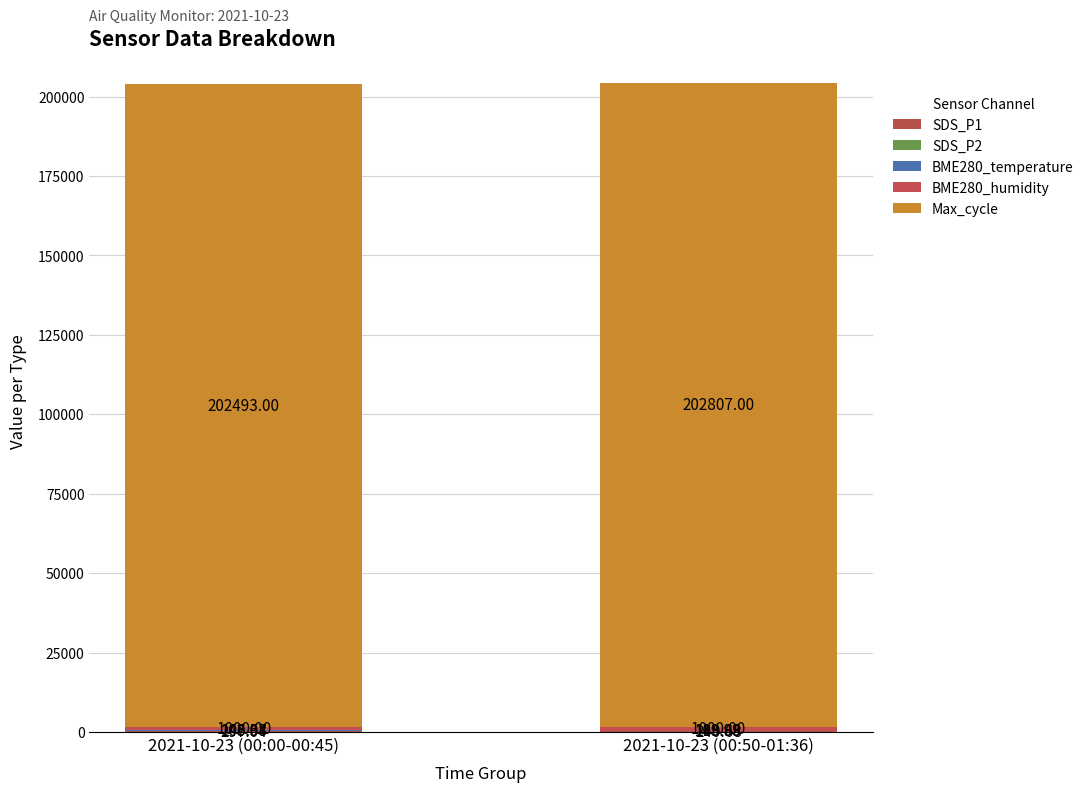

Rank the categories by Max_cycle value from highest to lowest.

2021-10-23 (00:50-01:36), 2021-10-23 (00:00-00:45)